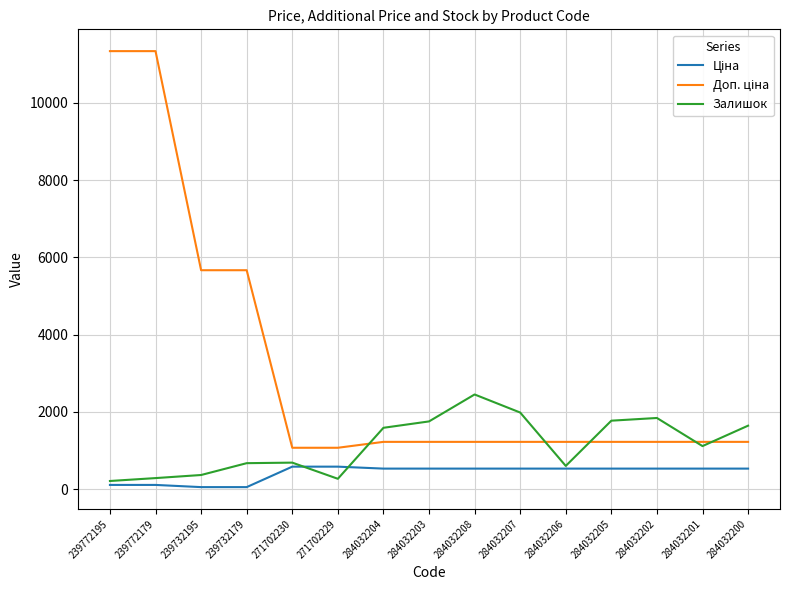

What is the greatest value displayed?

11334.0